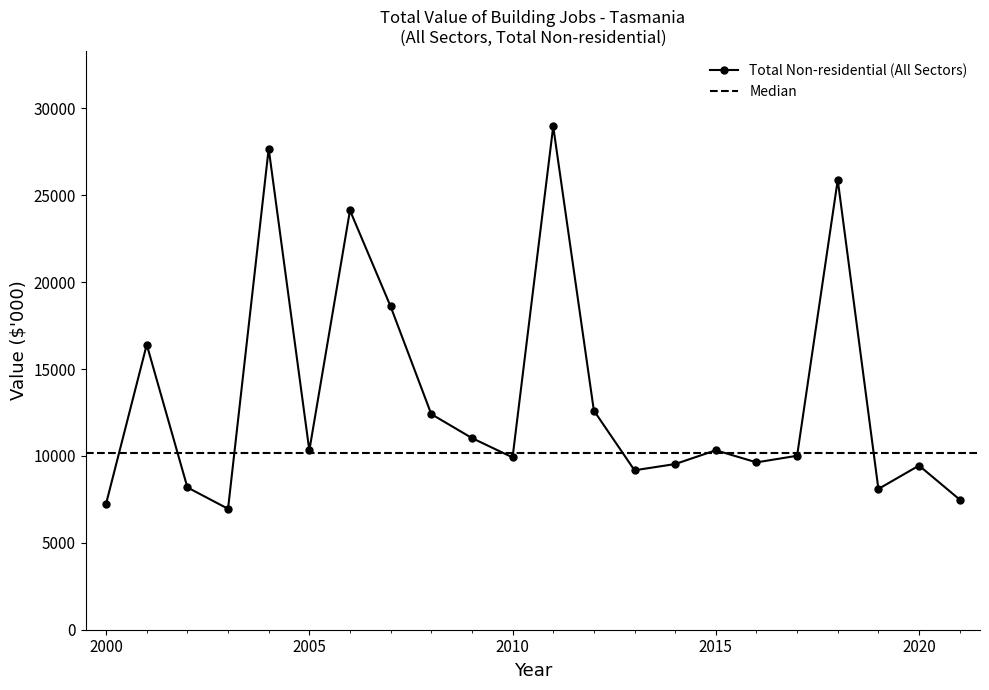

True or false: Total Non-residential (All Sectors) has a value of 9917 at 2010.

True